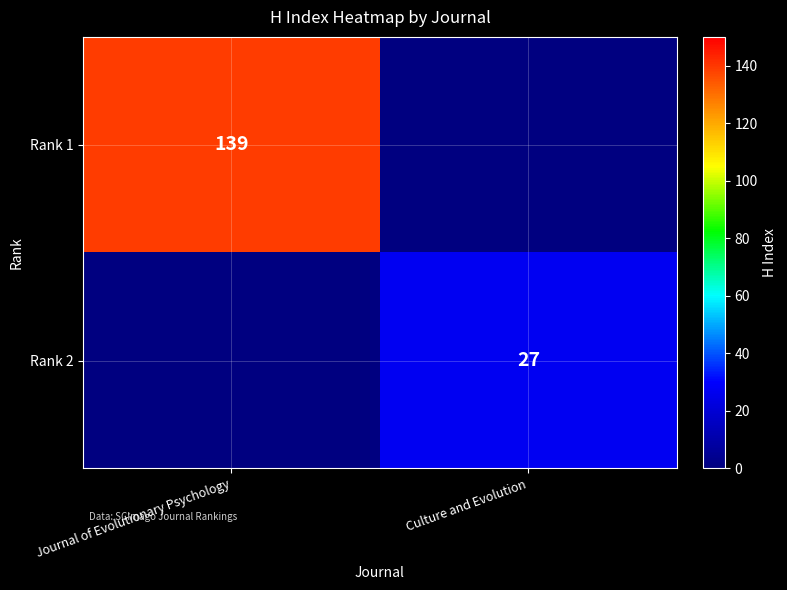

The value of Rank 1 at Journal of Evolutionary Psychology is 30. True or false?

False